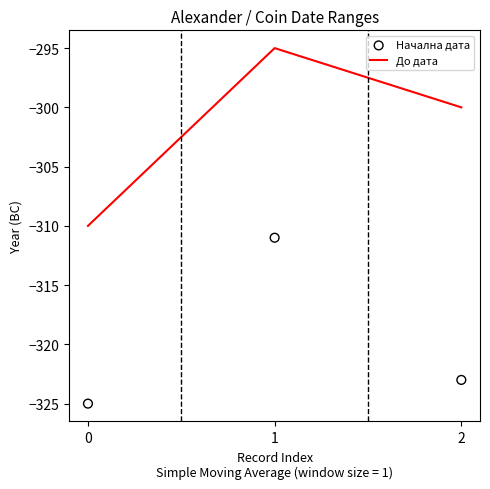

What are all the series names shown in the legend?

До дата, Начална дата